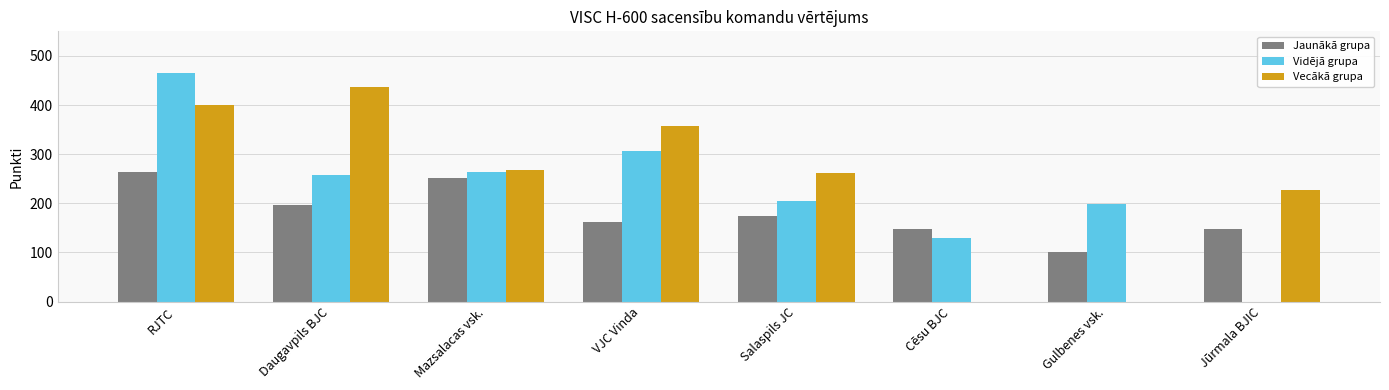

What is the highest value of the Jaunākā grupa series?

264